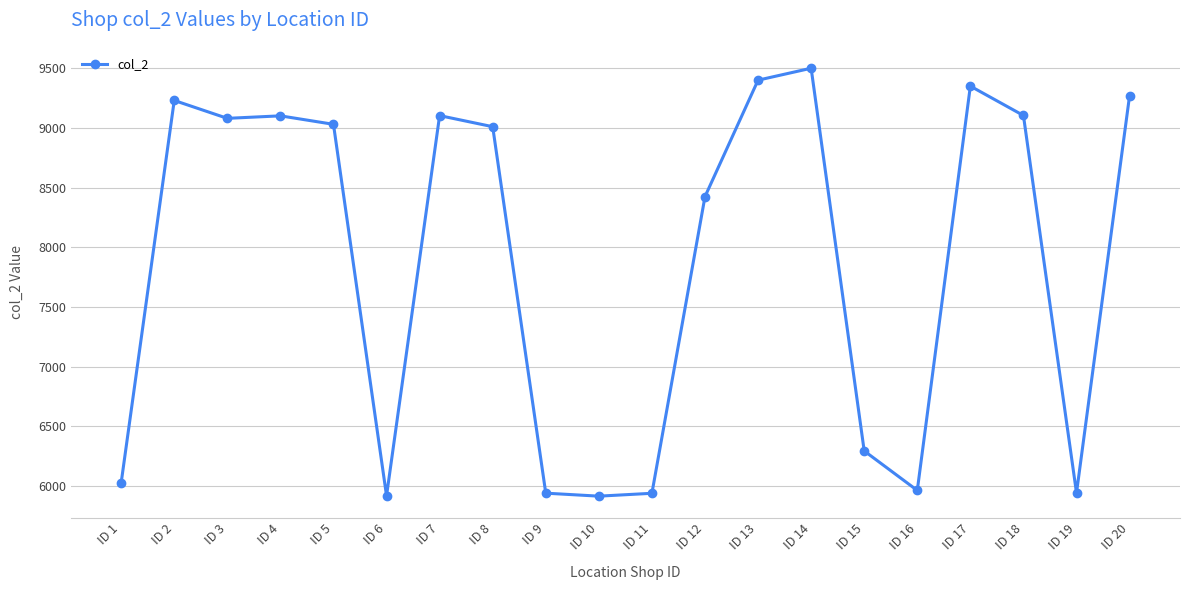

Approximately how many times larger is the value at ID 1 compared to ID 5?

0.7